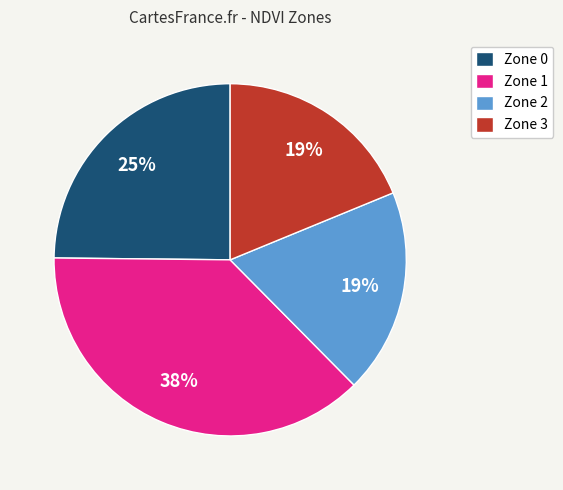

The Zone 2 slice represents 26% of the pie. True or false?

False